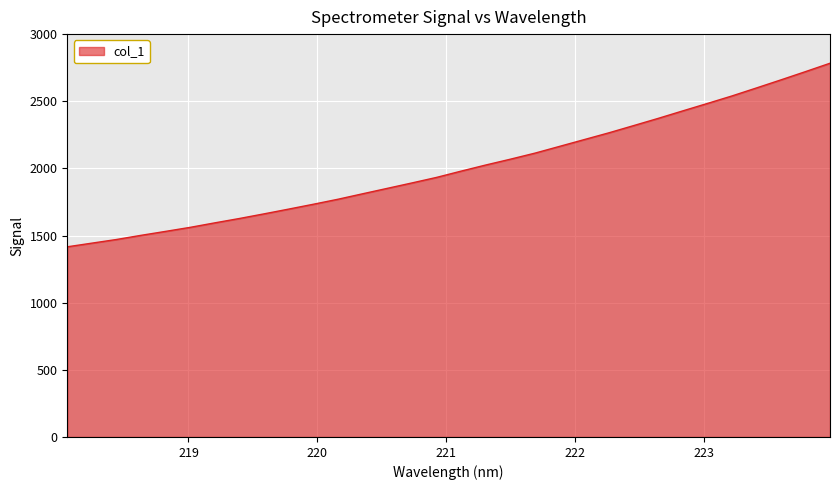

What is the difference between the maximum and minimum values?

1367.0